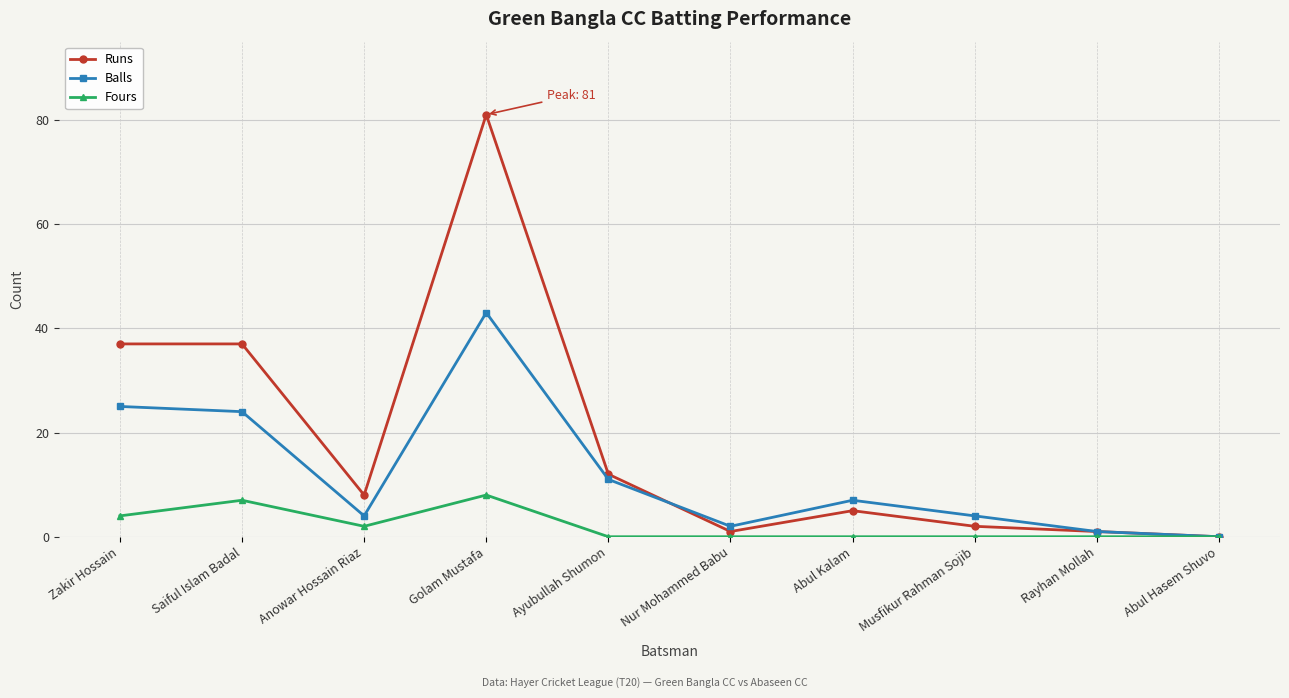

What is the maximum value shown in the chart?

81